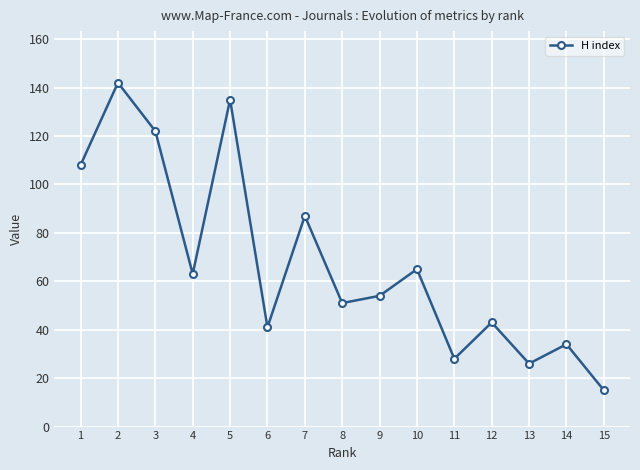

What is the value of the 14th point from the left?

34